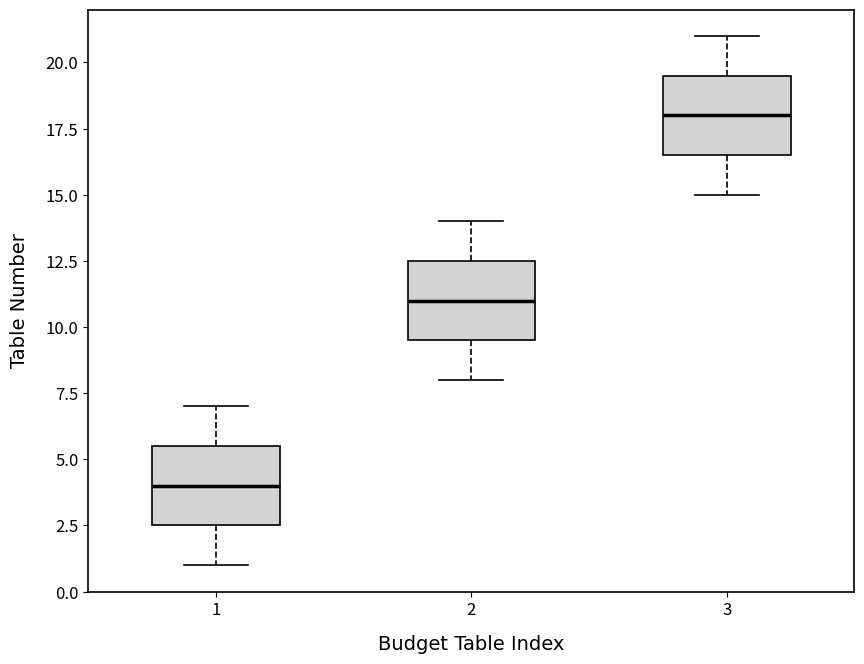

Reading left to right, read every box against the y-axis: the position of its median line, the range the box covers, and the ends of its whiskers. The values are not printed on the chart, so give them approximately, as read against the axis.

1: median 4.0, box 2.5 to 5.5, whiskers 1.0 to 7.0
2: median 11.0, box 9.5 to 12.5, whiskers 8.0 to 14.0
3: median 18.0, box 16.5 to 19.5, whiskers 15.0 to 21.0